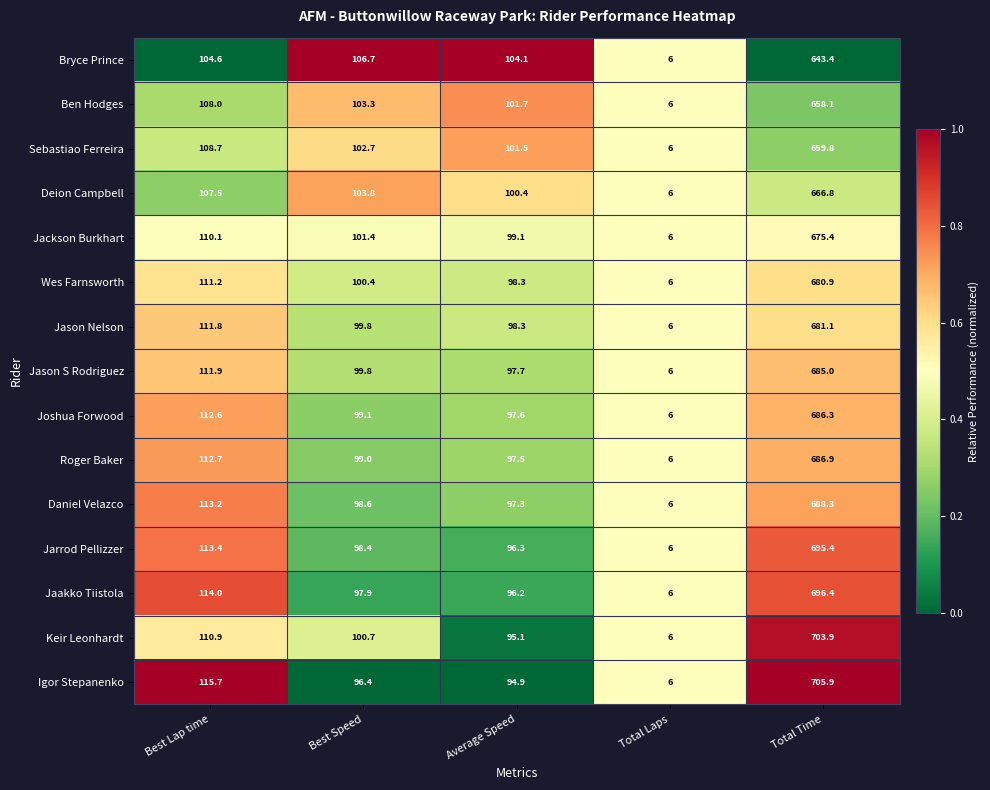

Which series has the largest total across all categories?

Igor Stepanenko